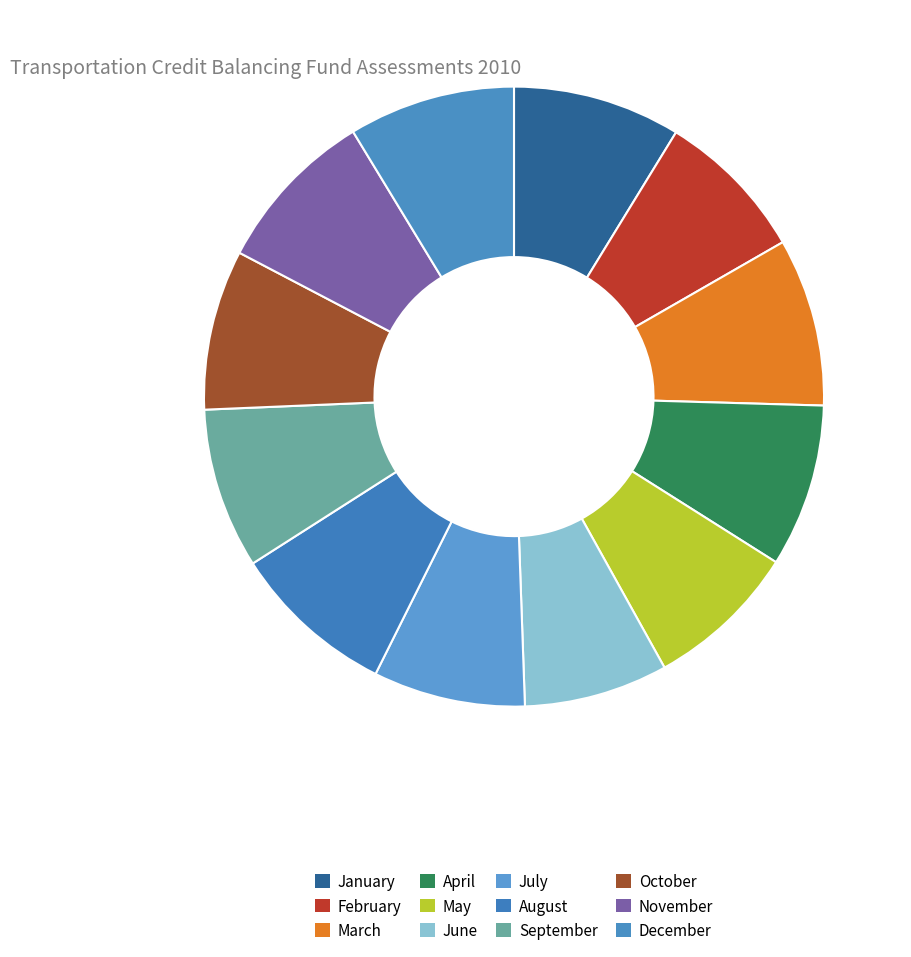

Is it true that April is 9% of the pie?

True